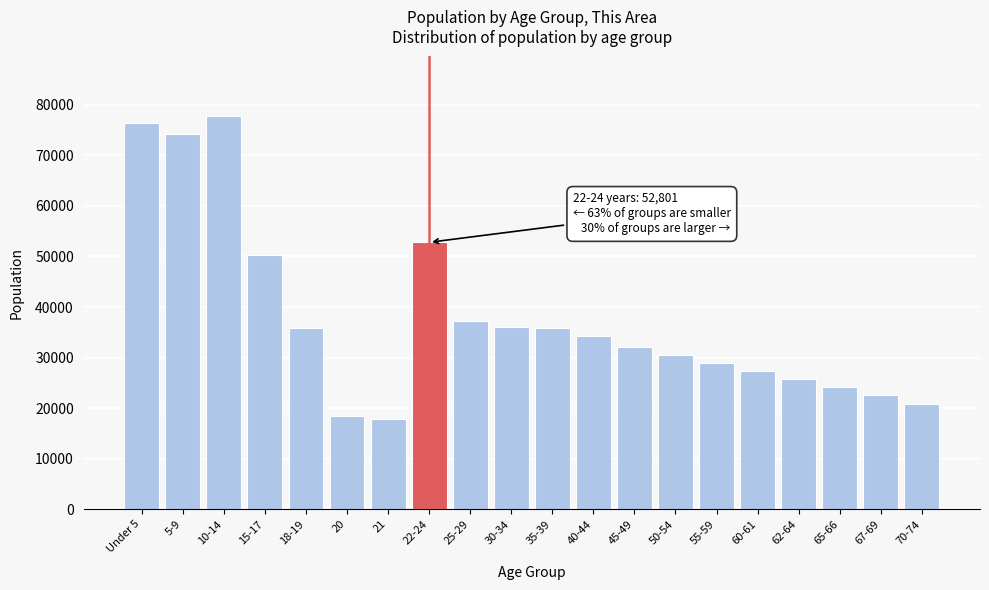

At which label is the value closest to 47904?

15-17